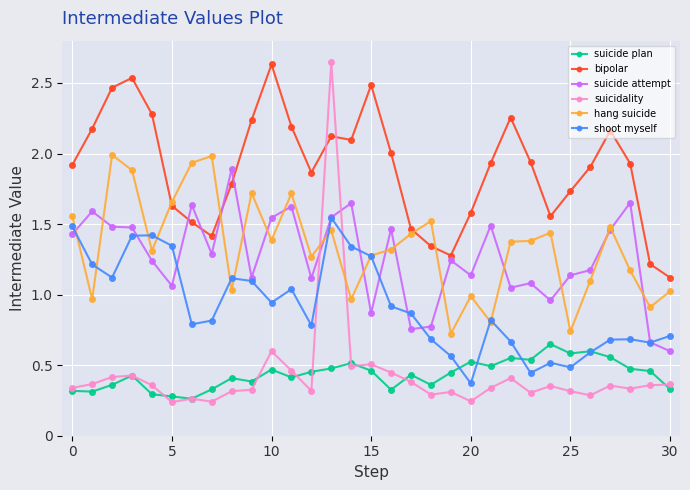

True or false: suicide attempt and suicide plan intersect in this chart.

False